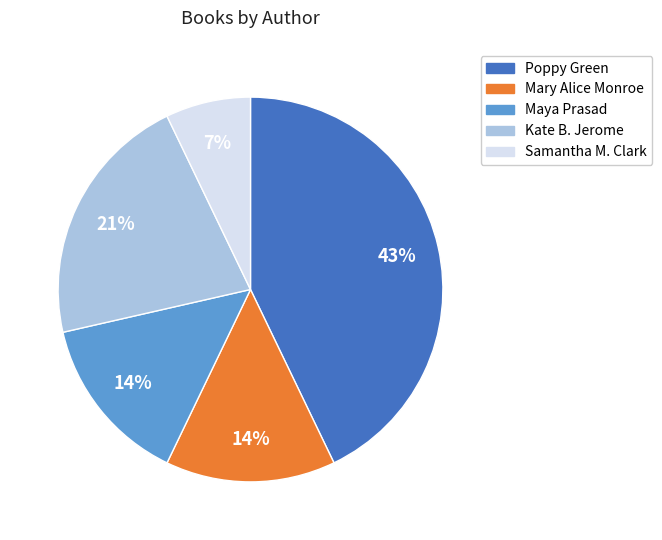

Count the number of slices in the pie.

5